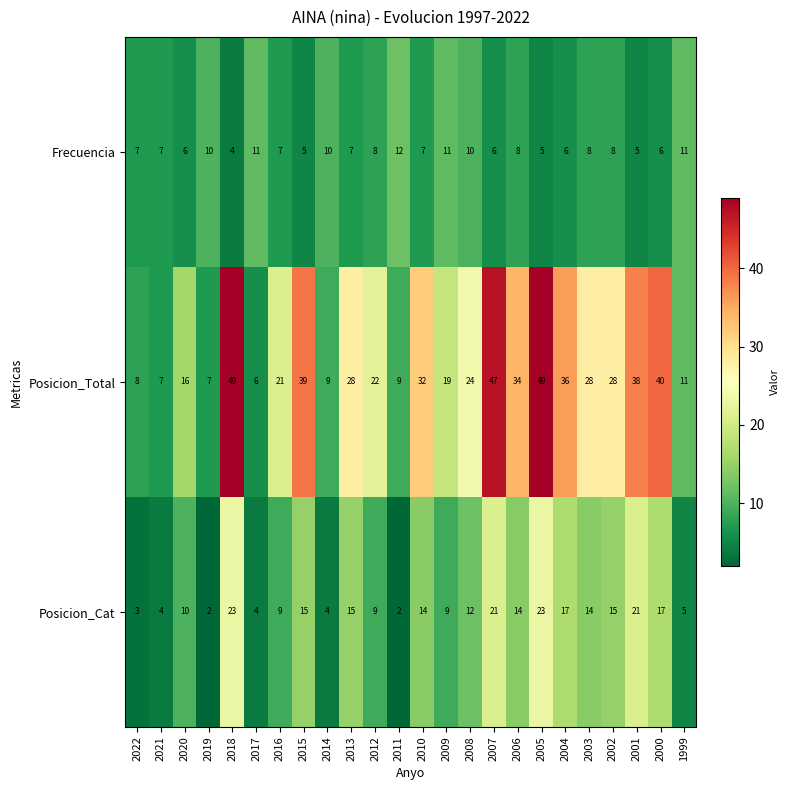

What is the spread (max minus min) of values at 2009?

10